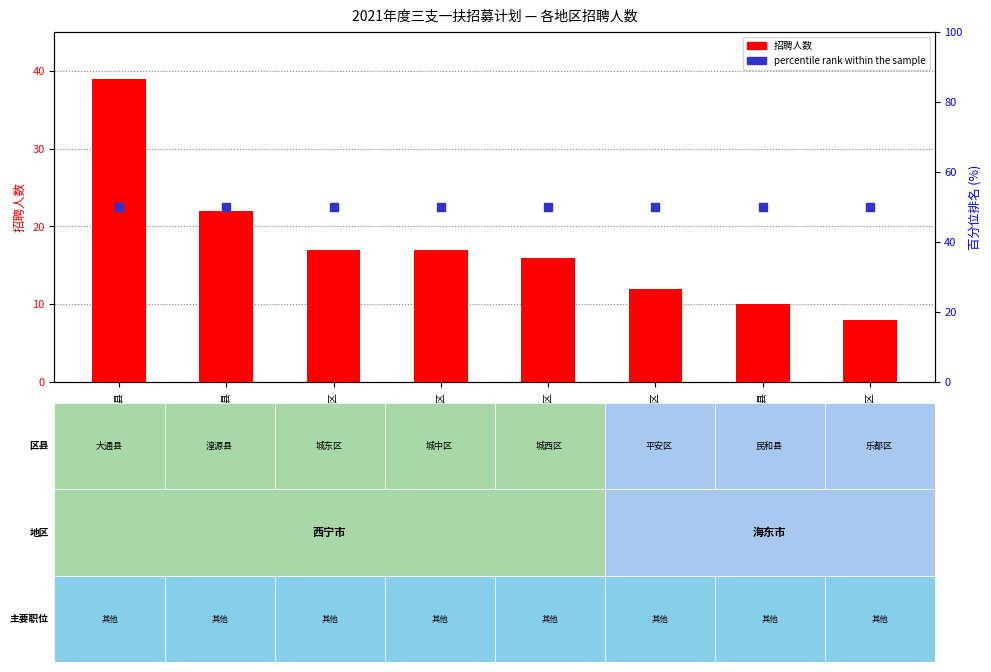

At which category is the sum across all series the highest?

西宁市-大通县